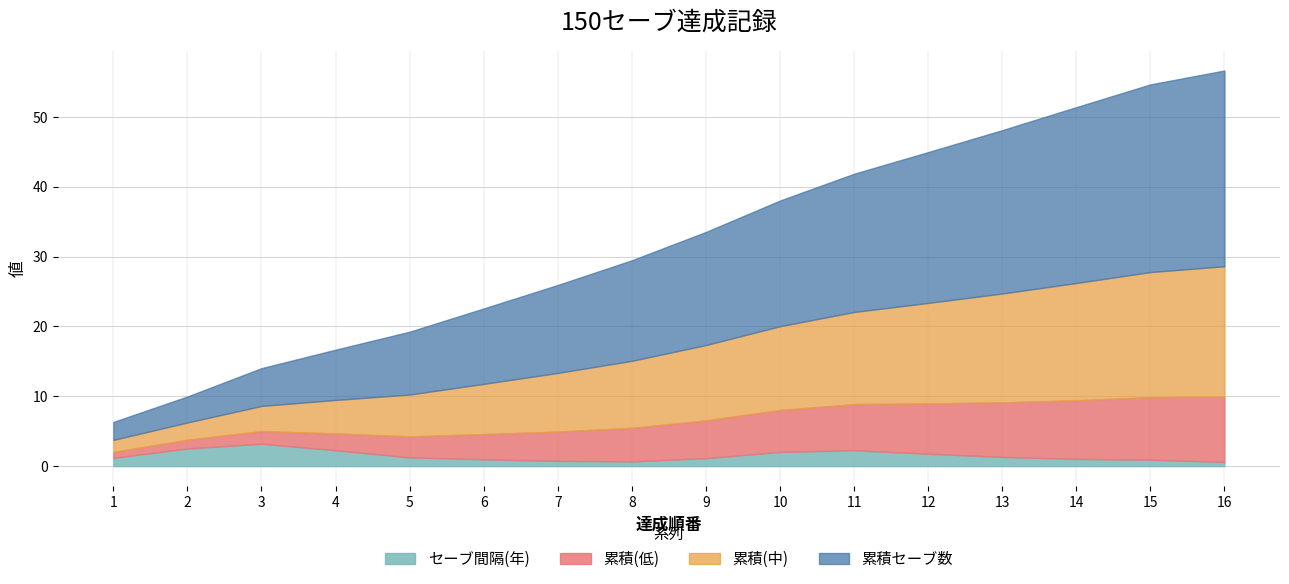

The value of セーブ間隔(年) at 2016 is 1. True or false?

False